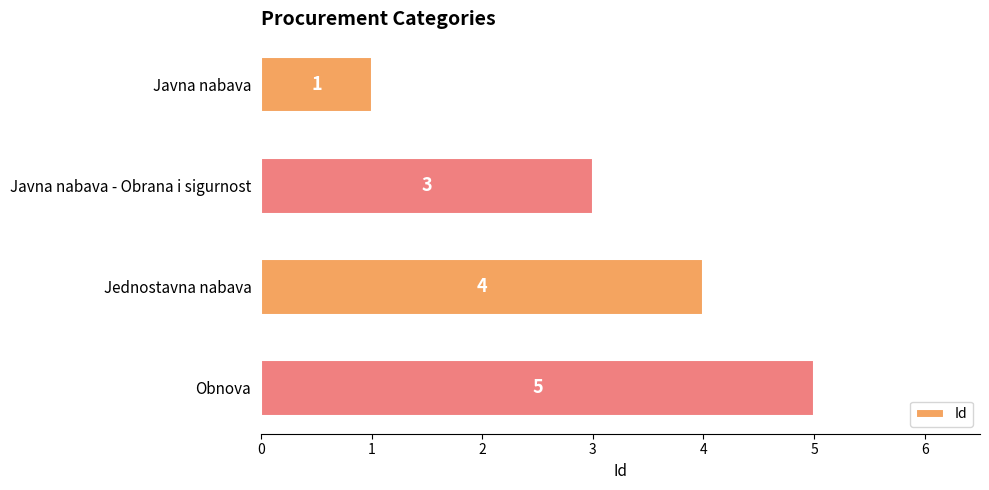

Read the value at Obnova.

5